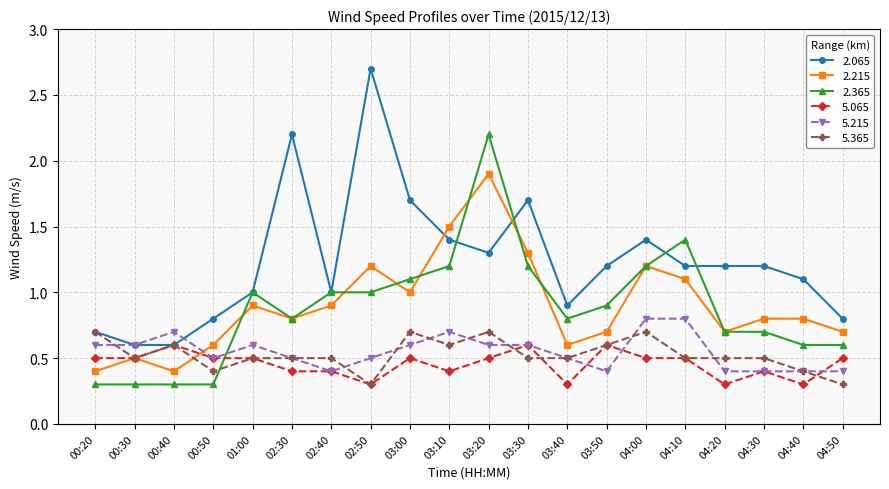

How many lines are shown in the chart?

6